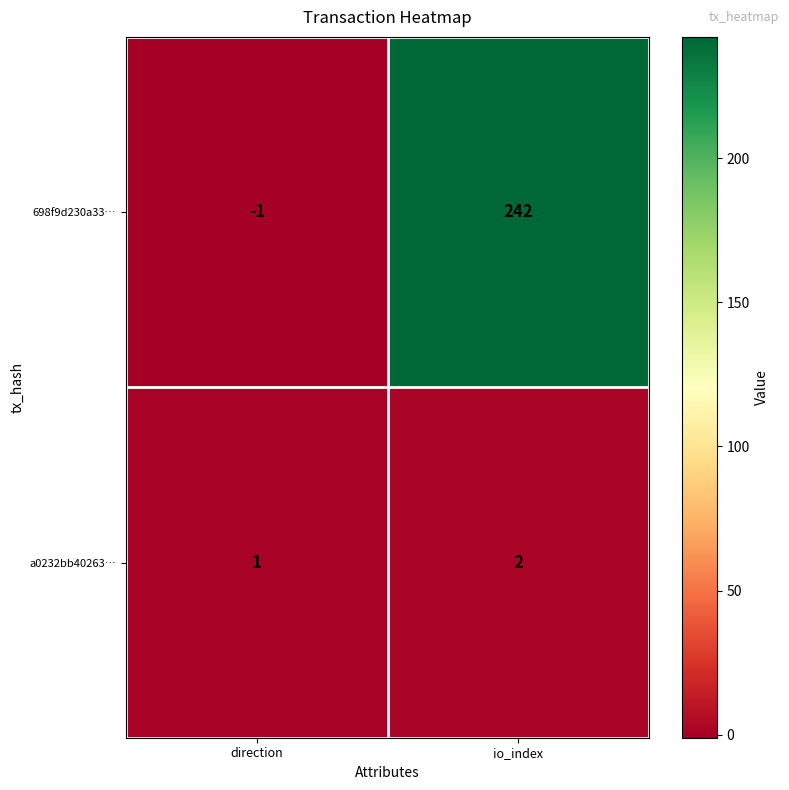

The a0232bb40263… series shows 0 at direction. True or false?

False